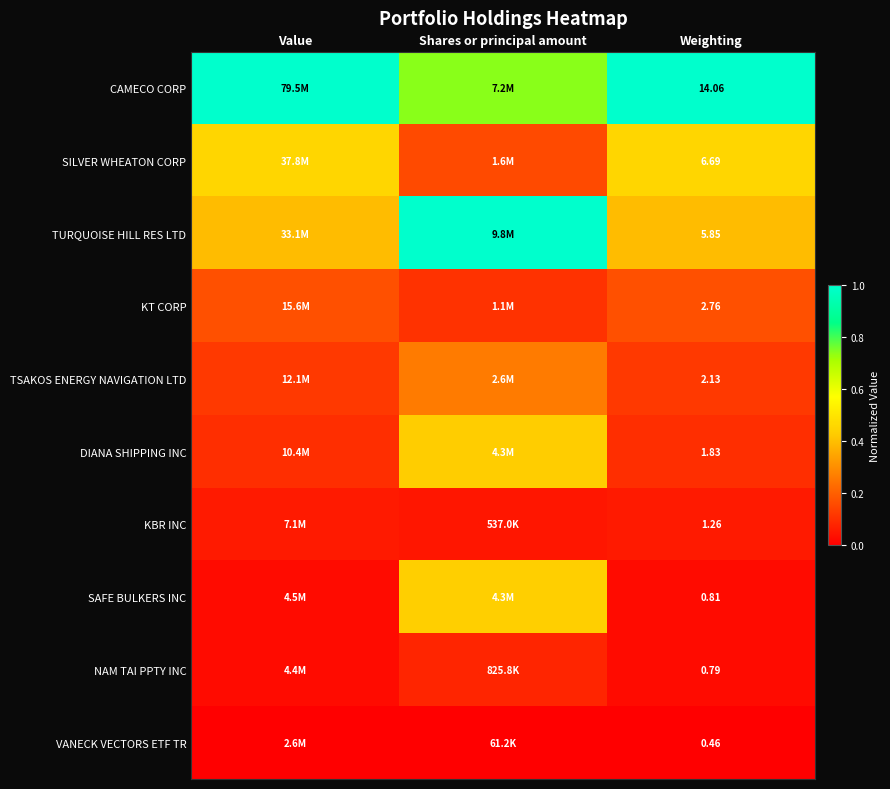

How many SILVER WHEATON CORP values are between 0 and 1?

3